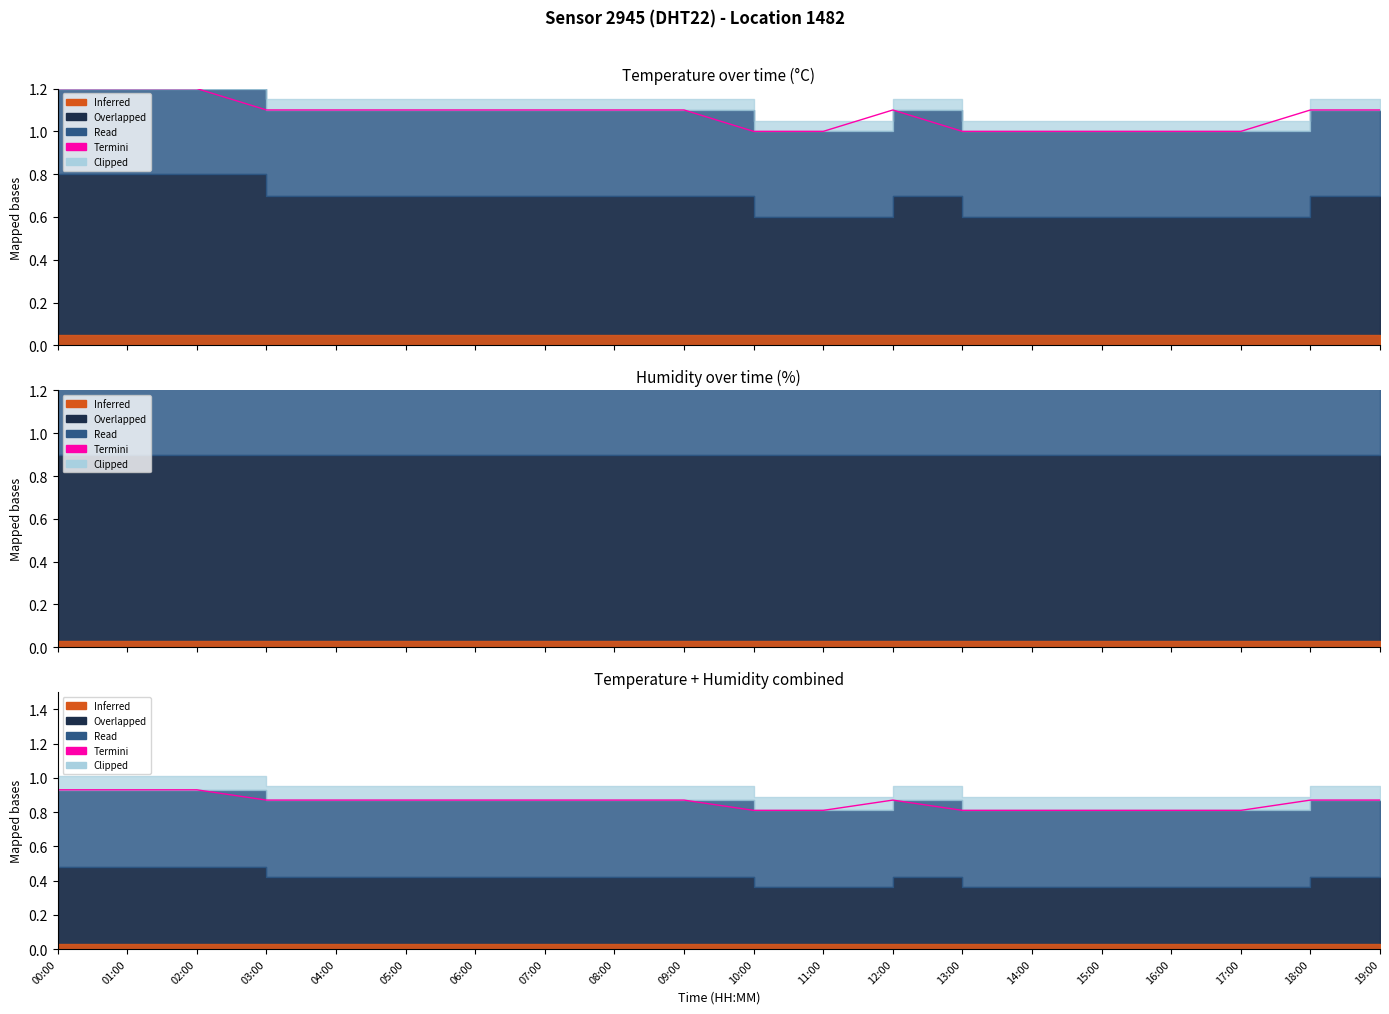

The value at 16:00 is 0.8. True or false?

True